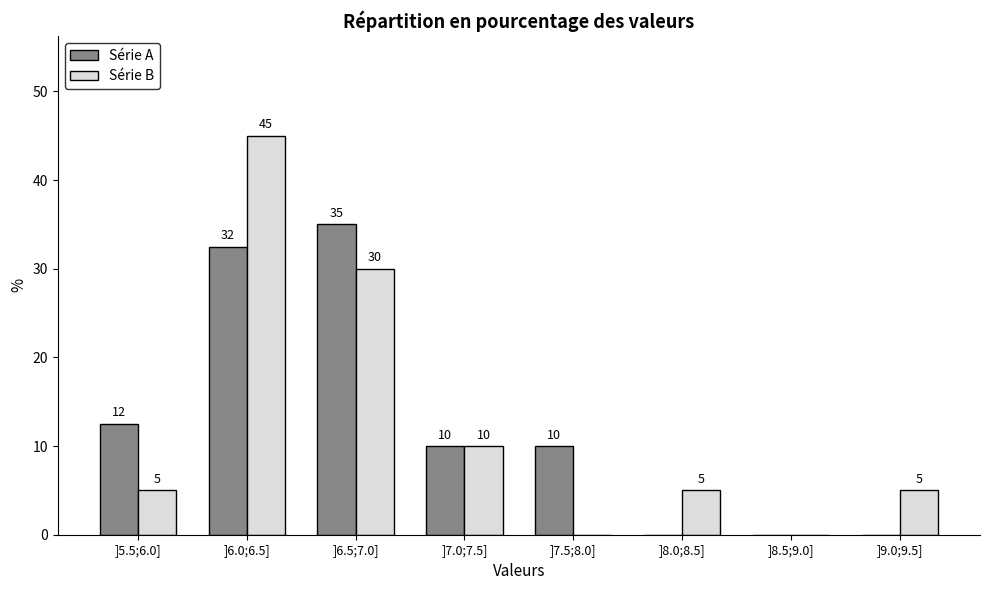

The value of Série B at ]7.5;8.0] is -15.0. True or false?

False